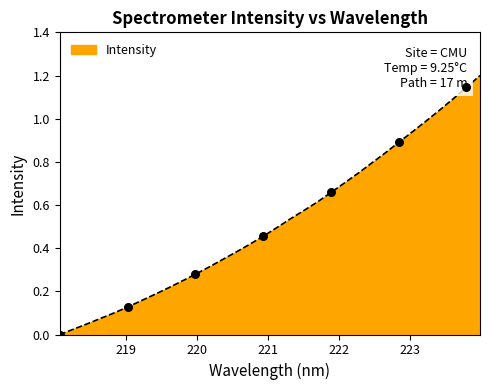

What is the maximum value shown in the chart?

1.2